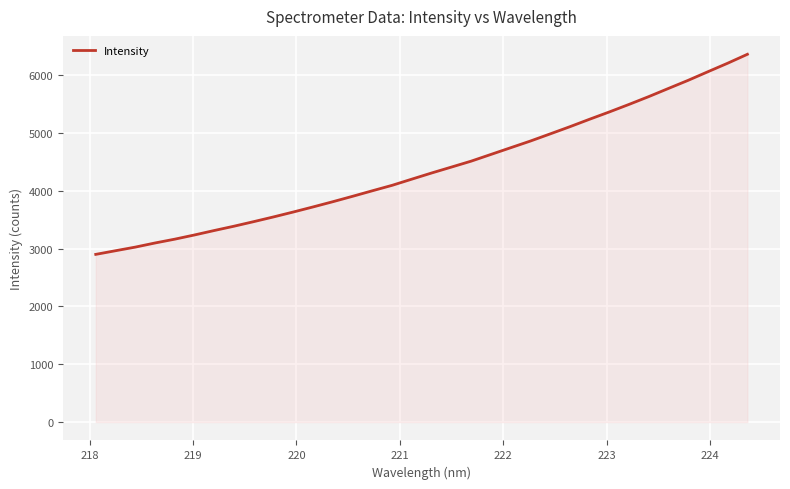

Does the chart have visible grid lines?

Yes